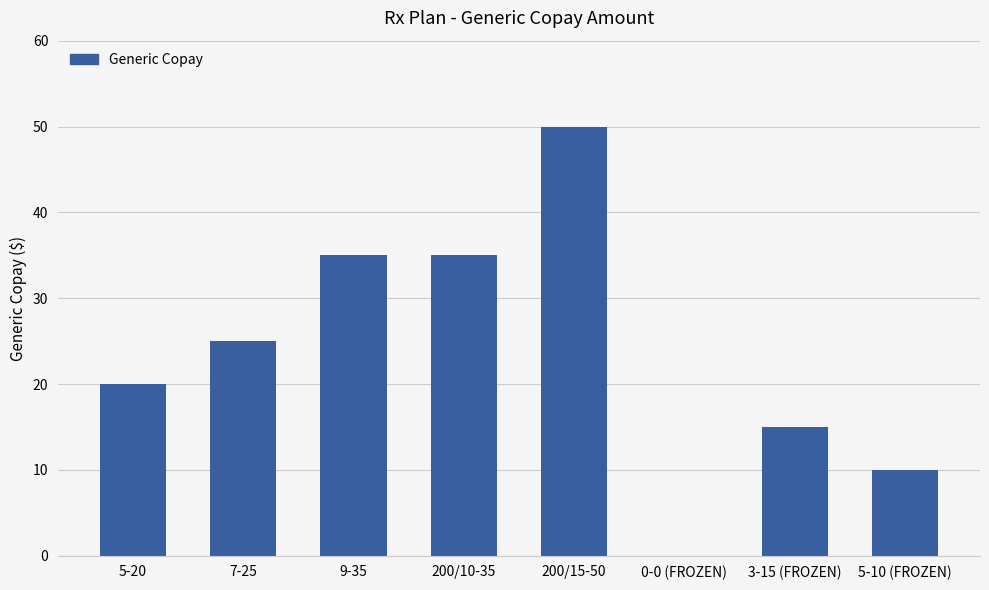

Are the bars horizontal?

No